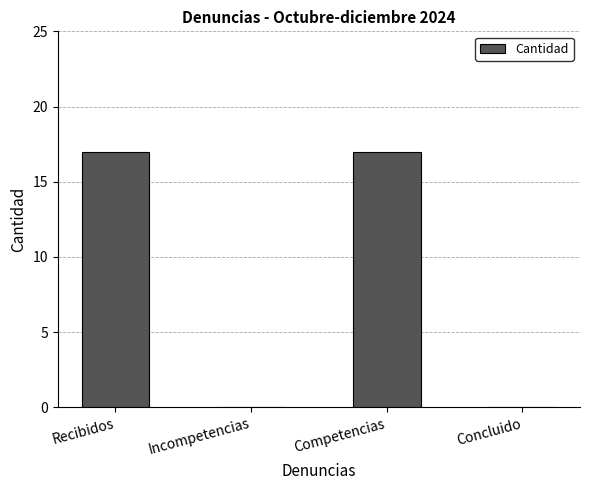

Reading left to right, transcribe all the data shown in this chart.

Recibidos=17	Incompetencias=0	Competencias=17	Concluido=0